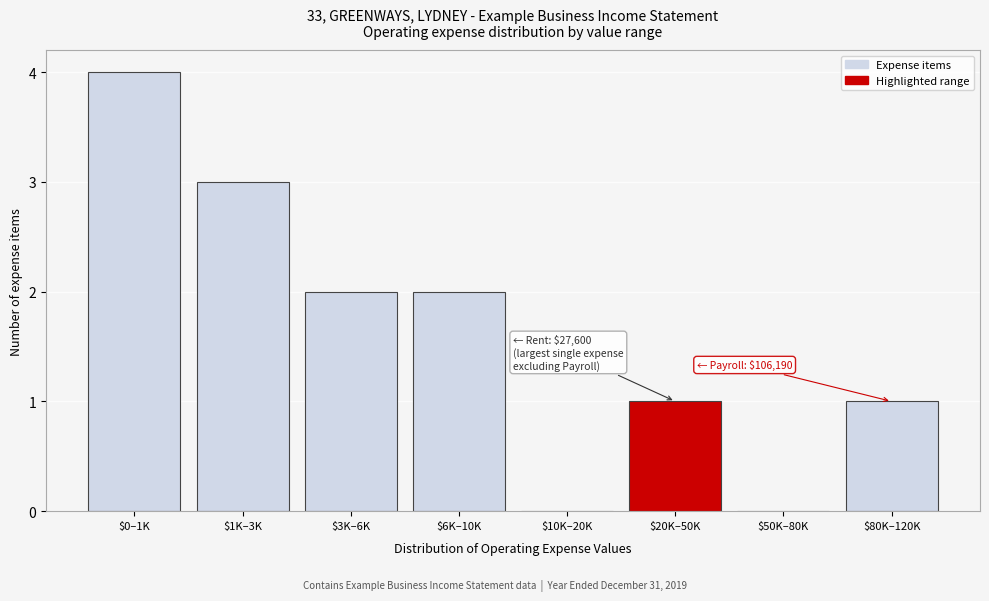

What is the sum of all values?

13